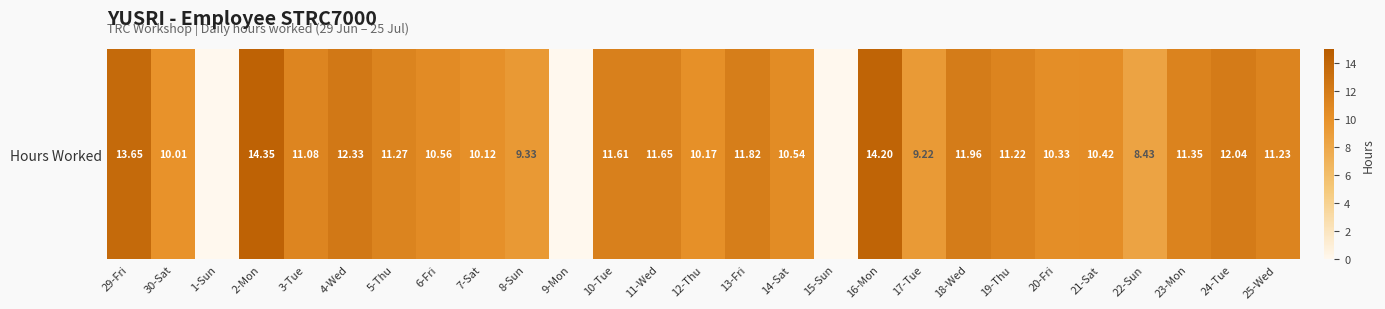

List the labels in order of value, smallest first.

1-Sun, 9-Mon, 15-Sun, 22-Sun, 17-Tue, 8-Sun, 30-Sat, 7-Sat, 12-Thu, 20-Fri, 21-Sat, 14-Sat, 6-Fri, 3-Tue, 19-Thu, 25-Wed, 5-Thu, 23-Mon, 10-Tue, 11-Wed, 13-Fri, 18-Wed, 24-Tue, 4-Wed, 29-Fri, 16-Mon, 2-Mon